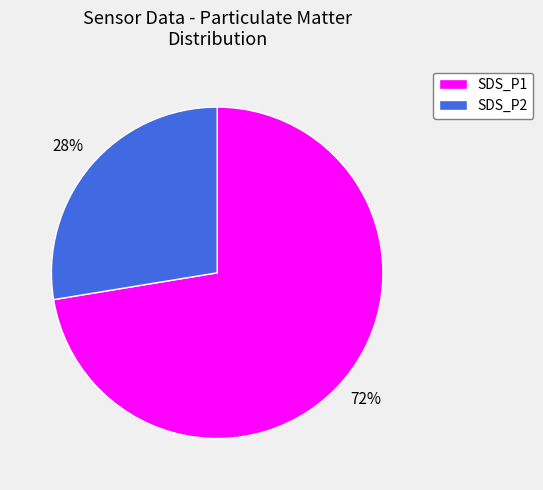

What is the ratio of the value at SDS_P2 to the value at SDS_P1?

0.4